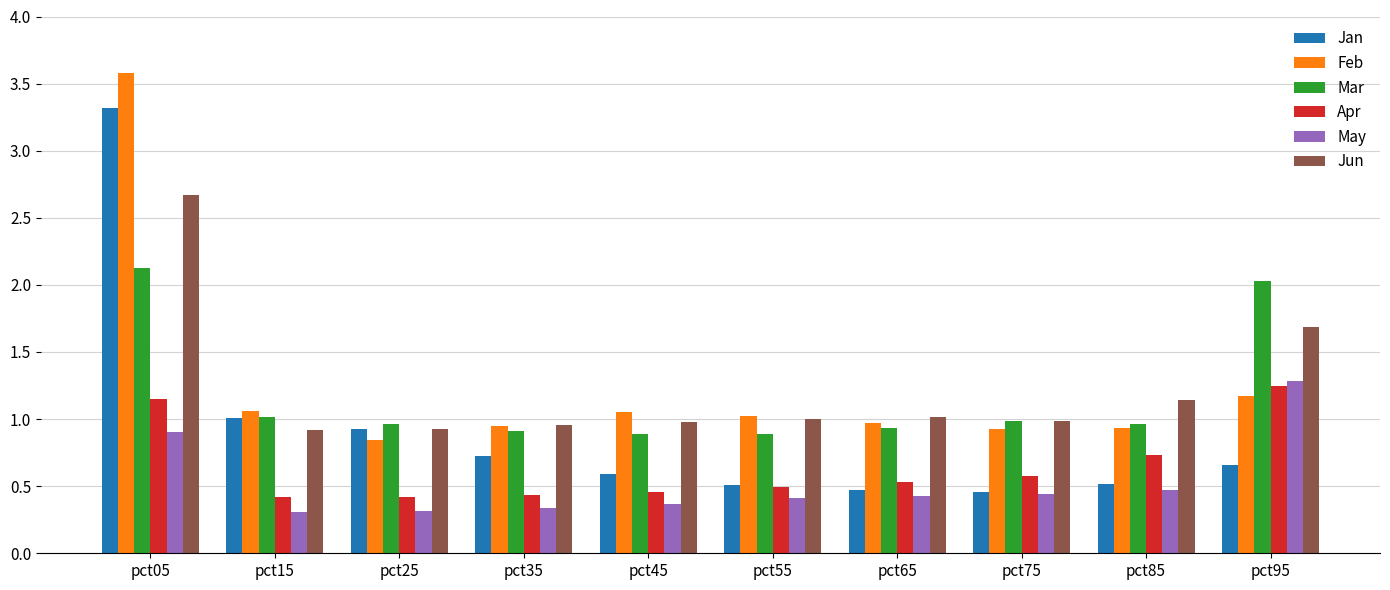

At which category is the sum across all series the highest?

pct05